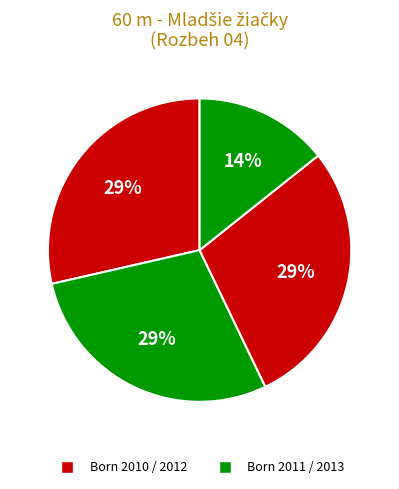

How many slices are in this pie chart?

4